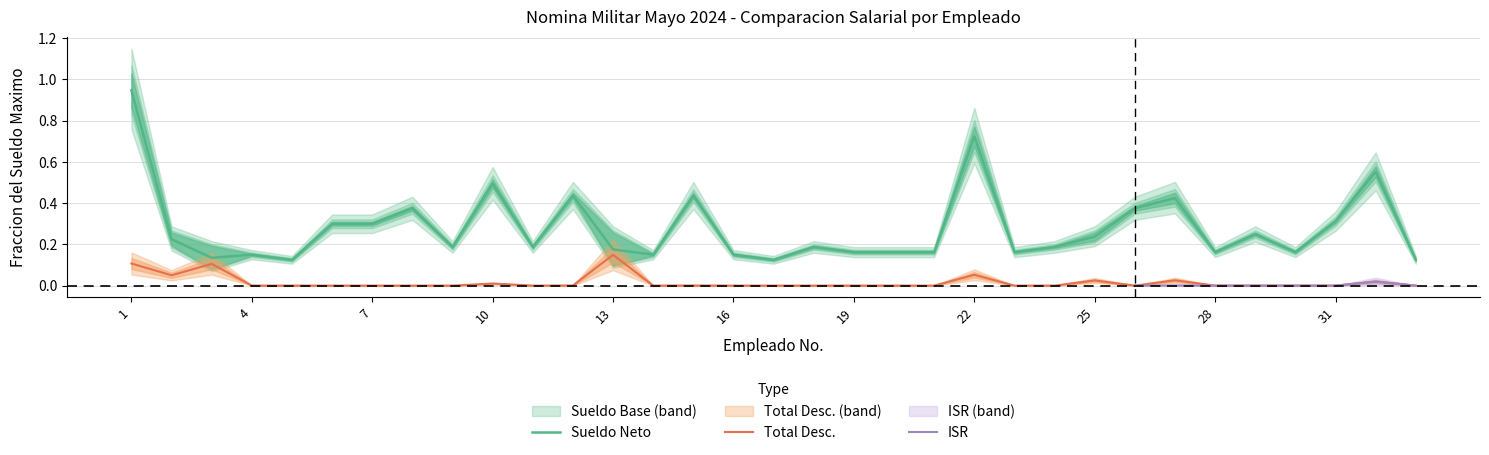

Rank the categories by Sueldo Neto value from lowest to highest.

5, 17, 33, 3, 4, 14, 16, 19, 20, 21, 23, 28, 30, 13, 9, 11, 18, 24, 2, 25, 29, 6, 7, 31, 8, 26, 27, 12, 15, 10, 32, 22, 1